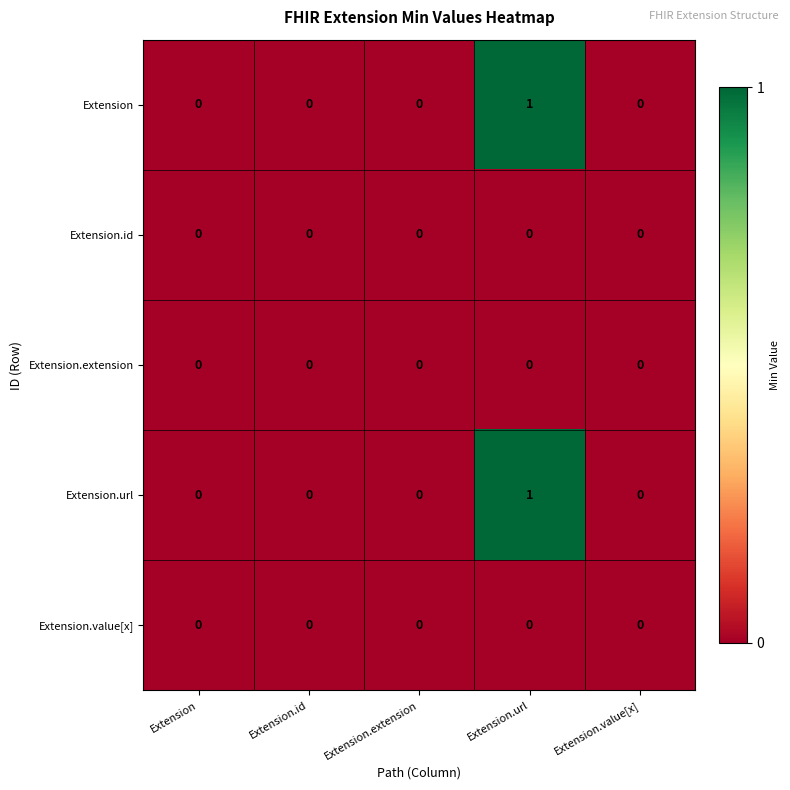

How many values in Extension are above zero?

1